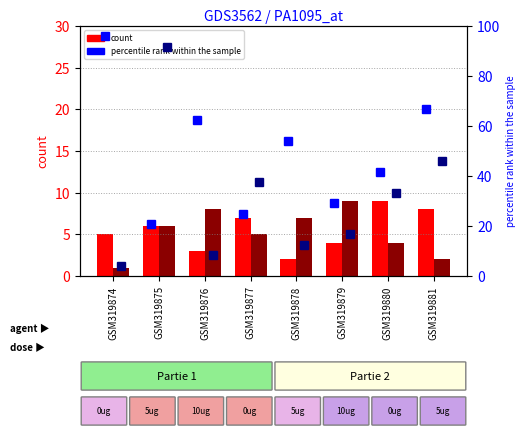

What is the value of the percentile (Part1) bar at the 6th from the left?

29.2